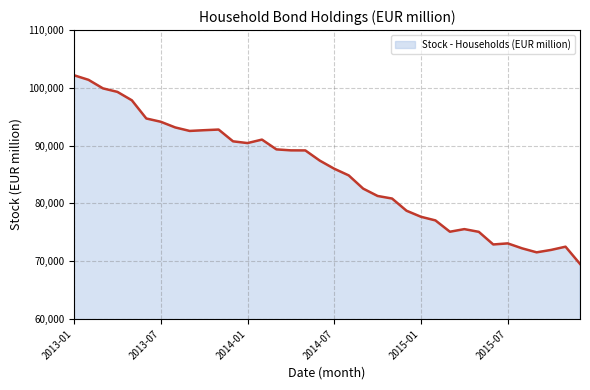

What is the difference between the second highest and second lowest values?

29854